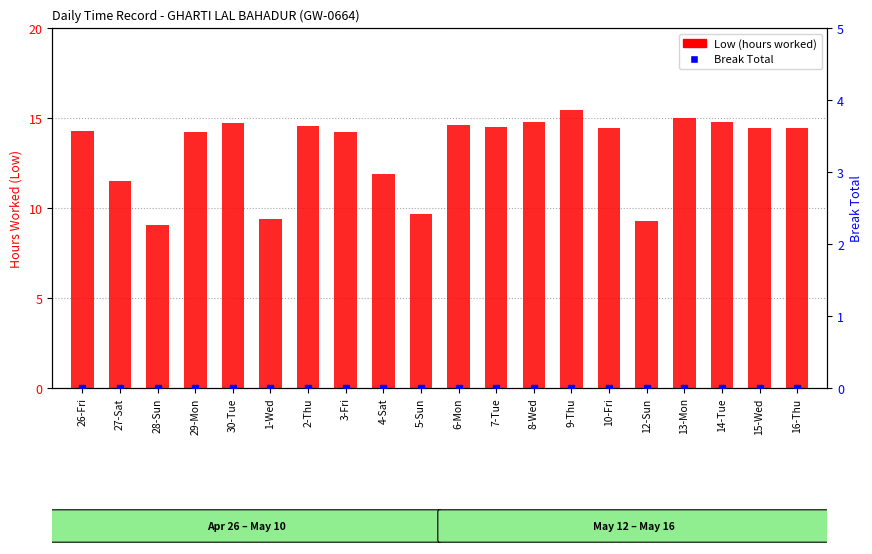

Which series contains the highest Y value?

Low (hours worked)